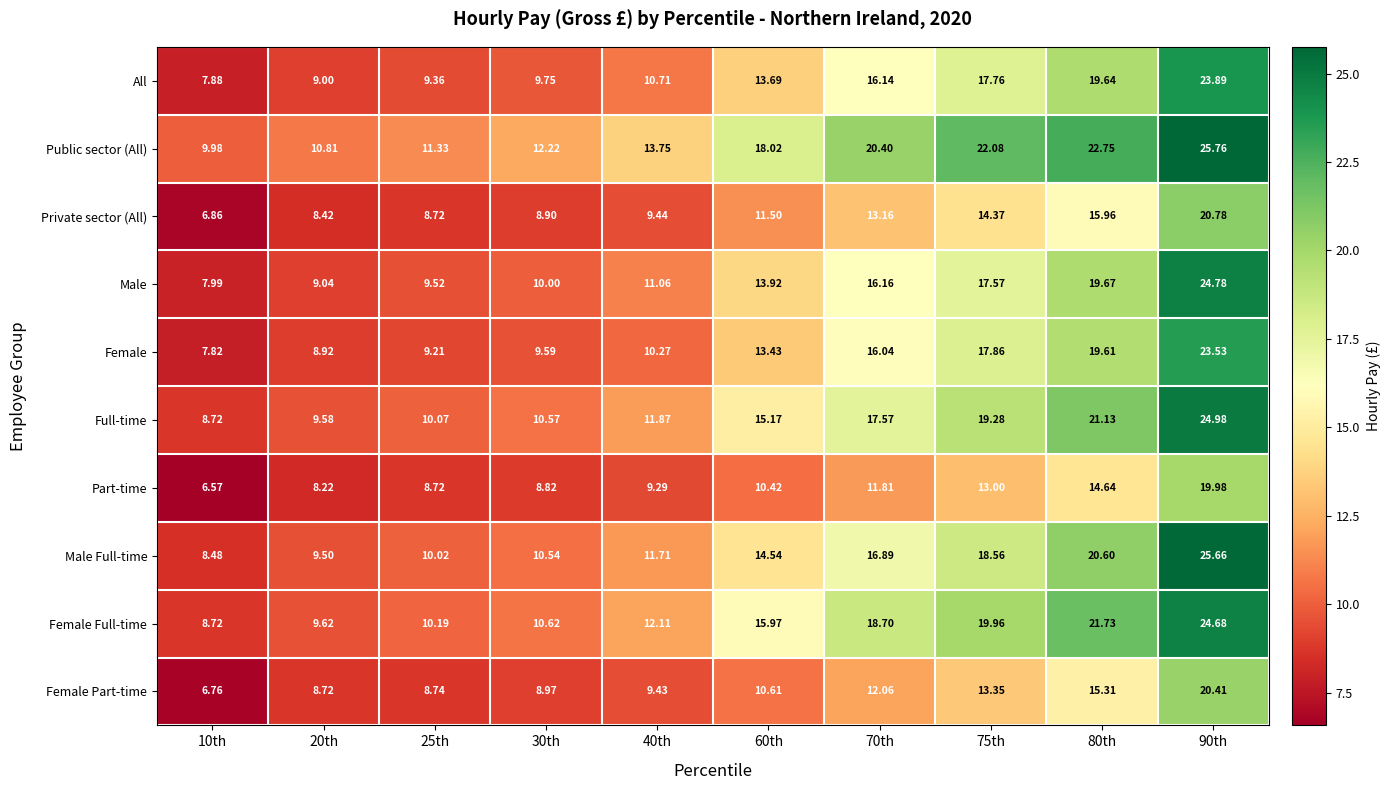

Which series changed the most between 30th and 40th?

Public sector (All)